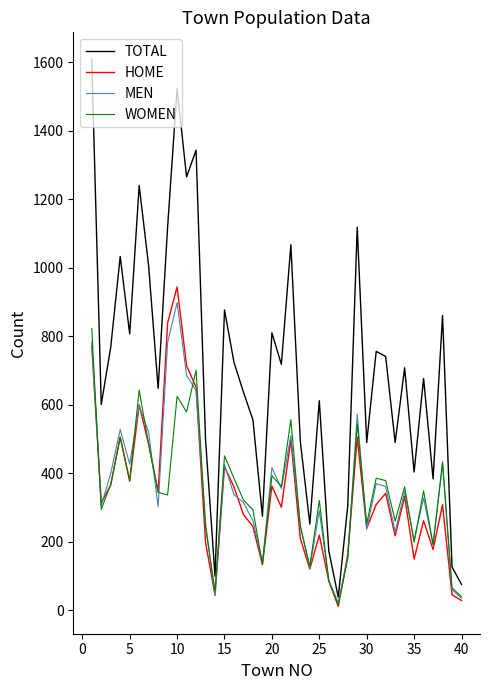

What is the greatest value displayed?

1607